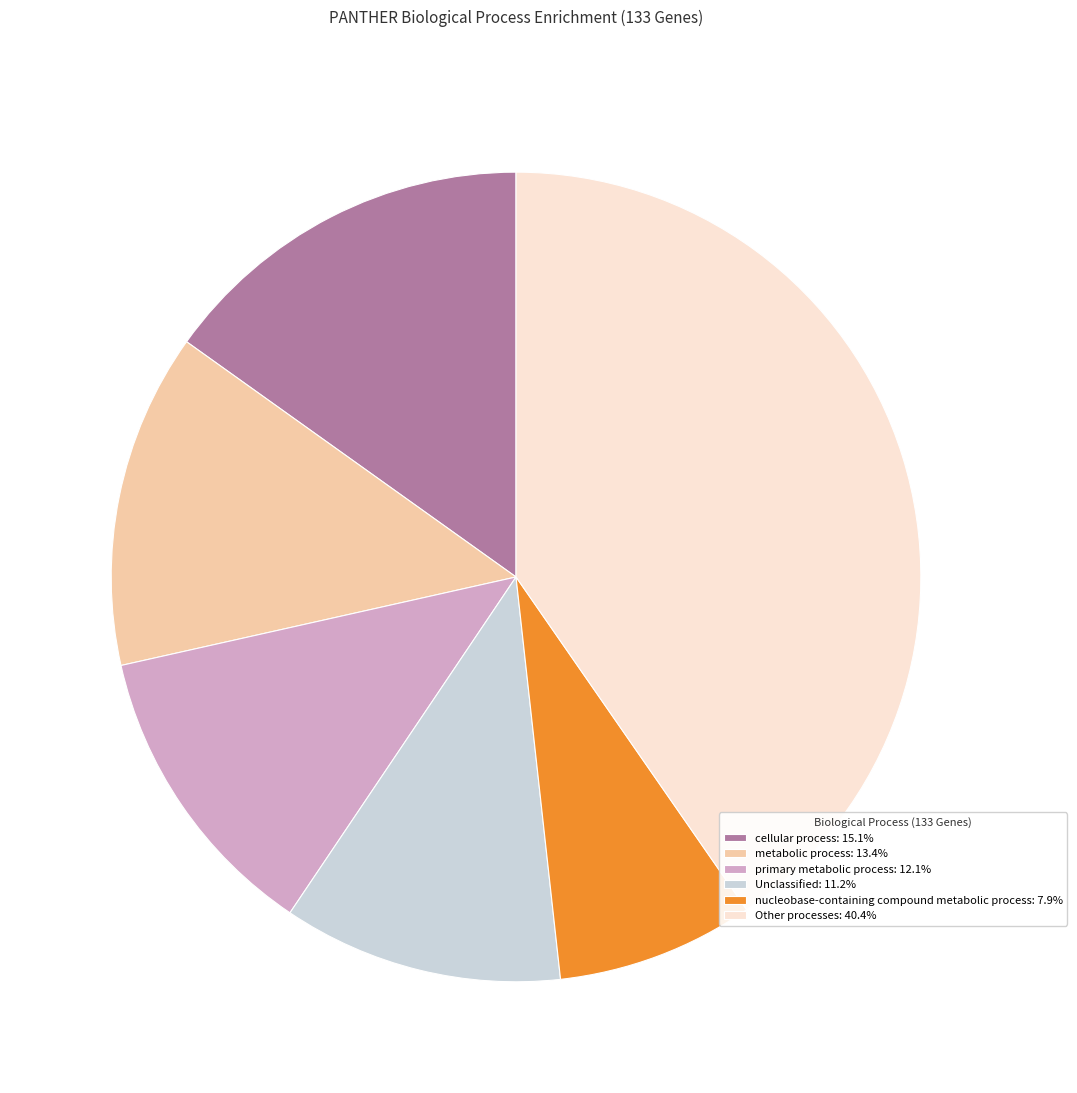

Does cellular process: 15.1% represent more than half of the total?

No